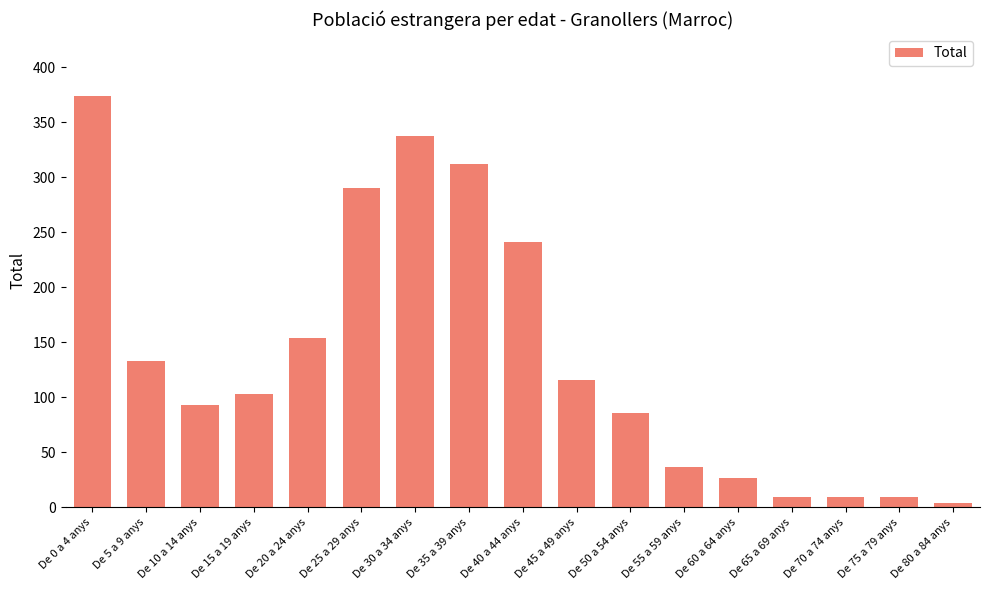

What is the label of the 10th bar from the left?

De 45 a 49 anys